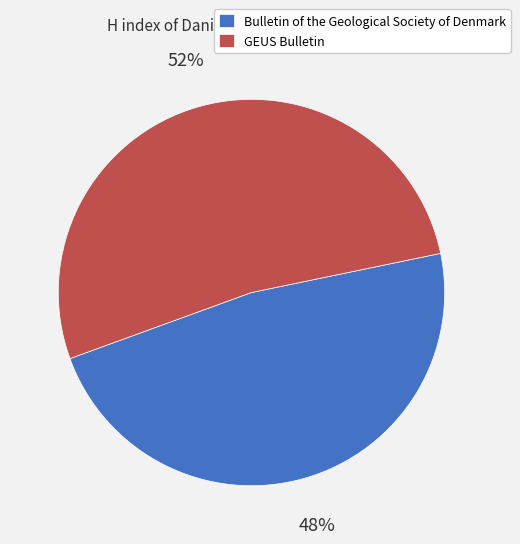

To the nearest percent, what percentage of the pie is Bulletin of the Geological Society of Denmark?

48%